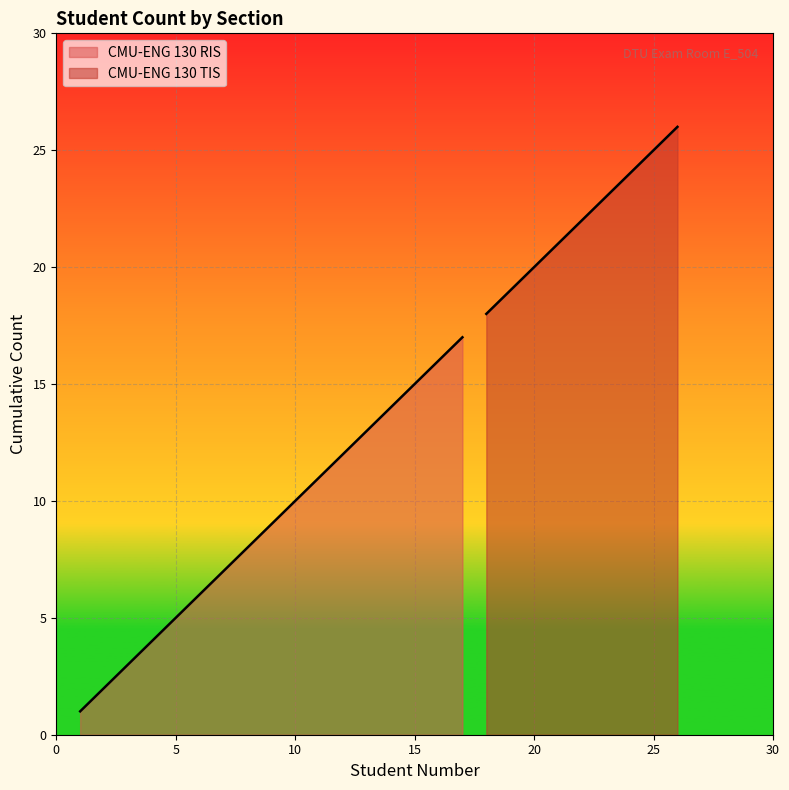

Is it true that the value at 14 is 20?

False